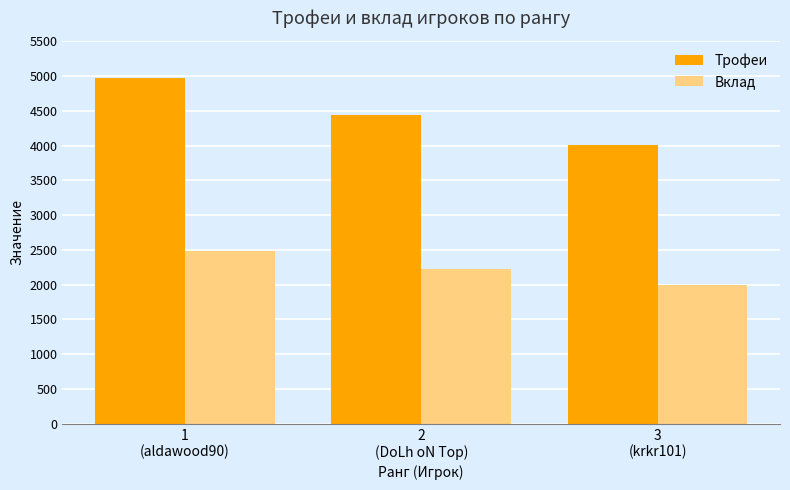

Read the Вклад value at 3
(krkr101), to the nearest 5.

2000